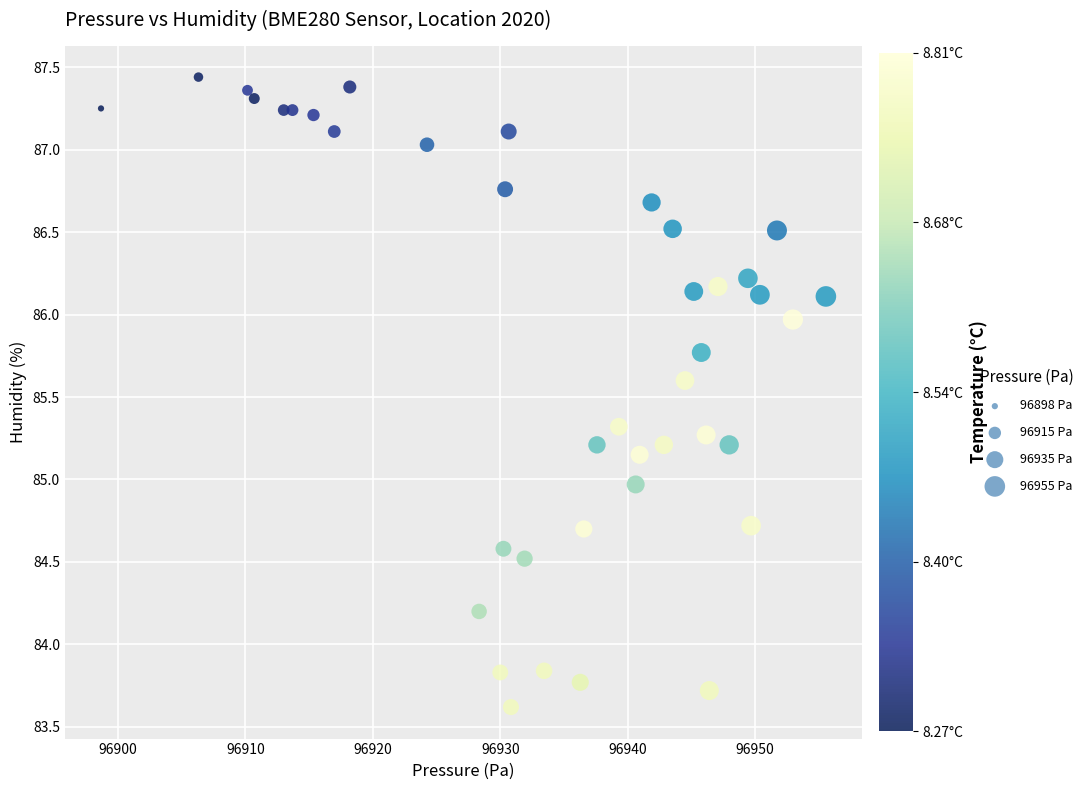

What is the range of X values (max minus min)?

56.9